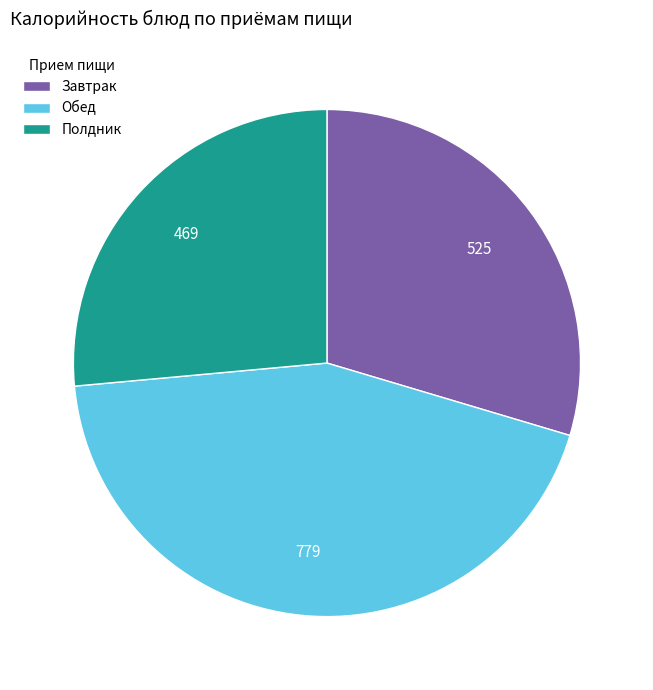

True or false: Полдник accounts for 26% of the total.

True